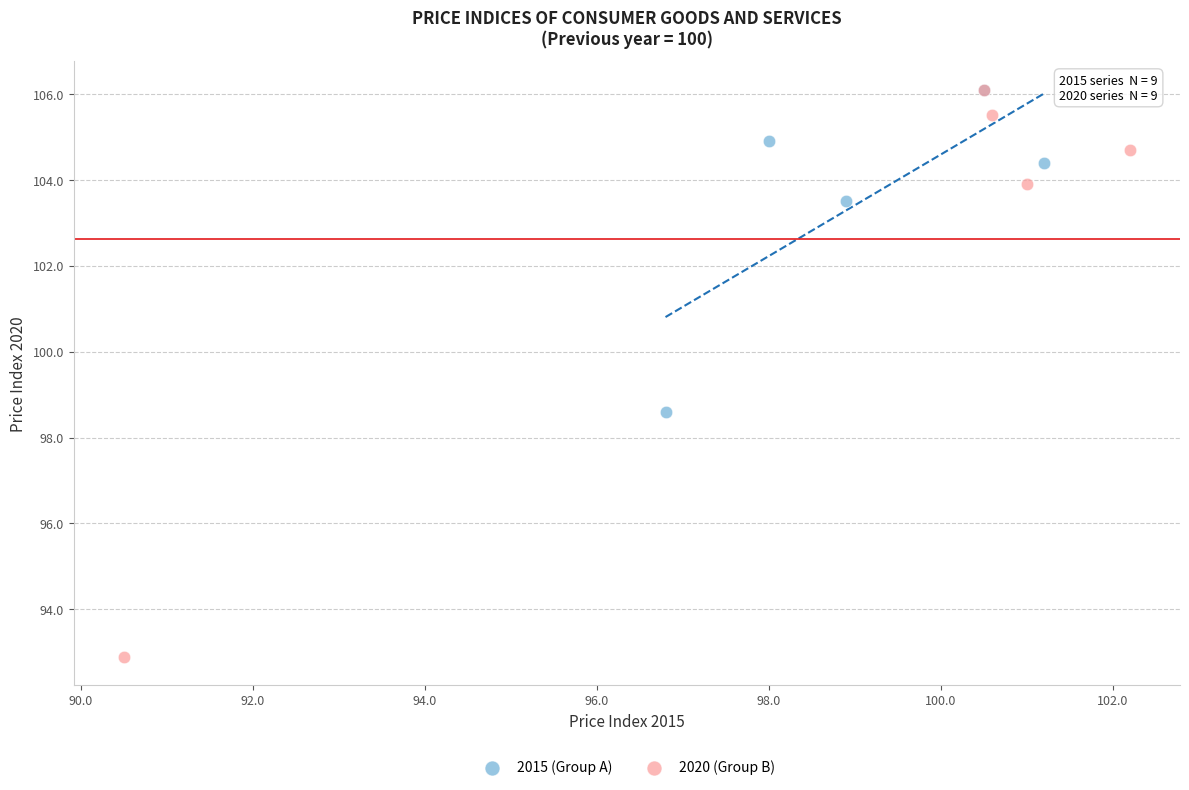

Which series contains the lowest Y value?

2020 (Group B)